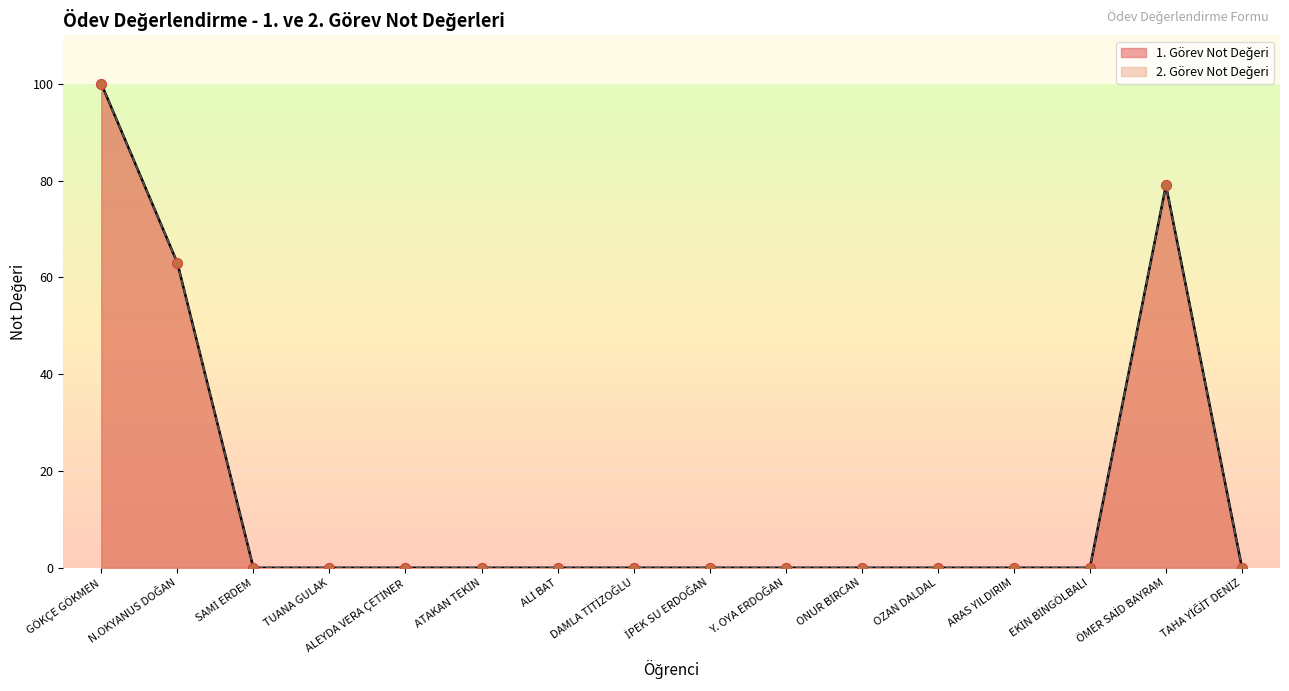

Which series contains the lowest Y value?

Görev 1 Toplam